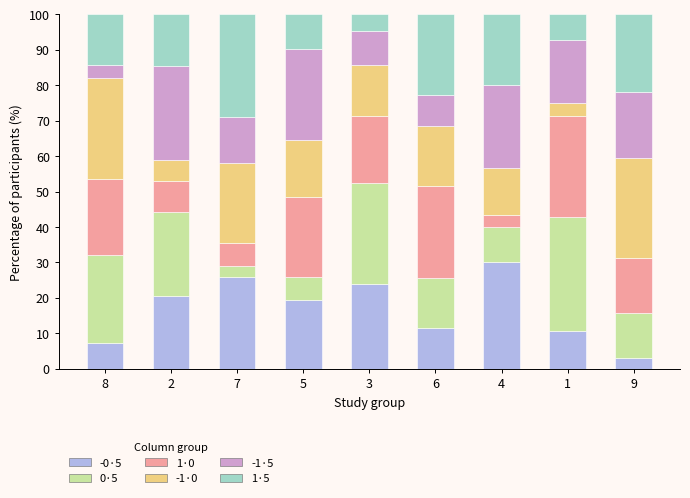

How many data points does each series have?

9